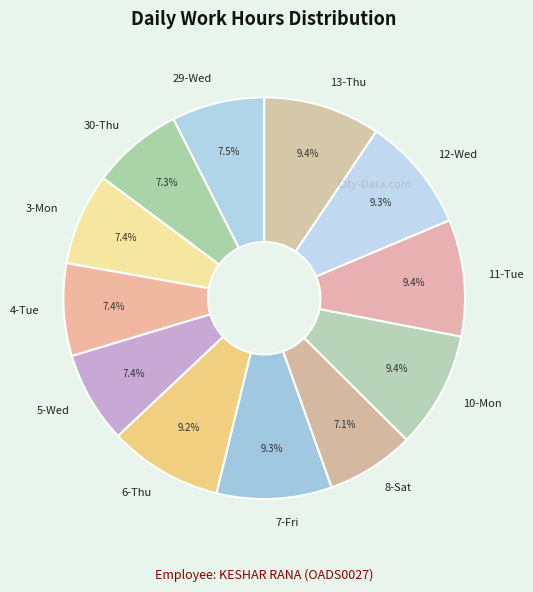

To the nearest percent, what portion does 30-Thu represent?

7%